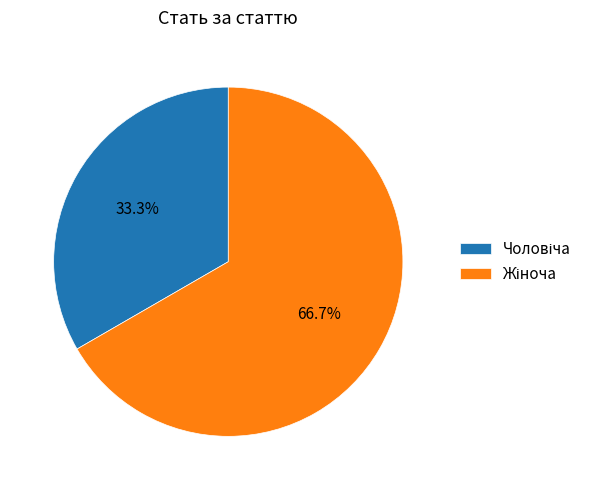

Does any single category account for the majority?

Yes